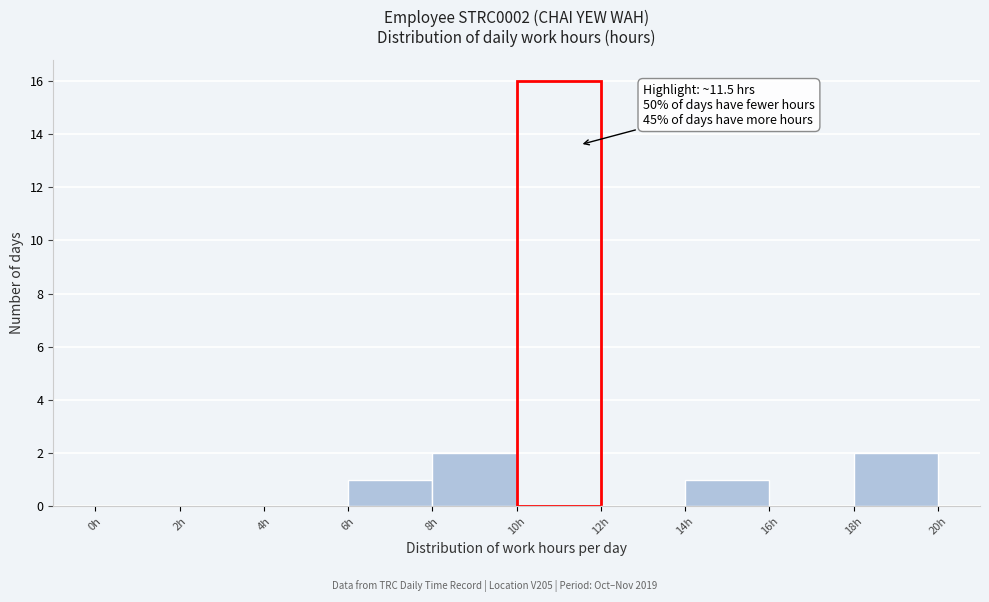

Over which range of the x-axis is the bar tallest?

10 to 12